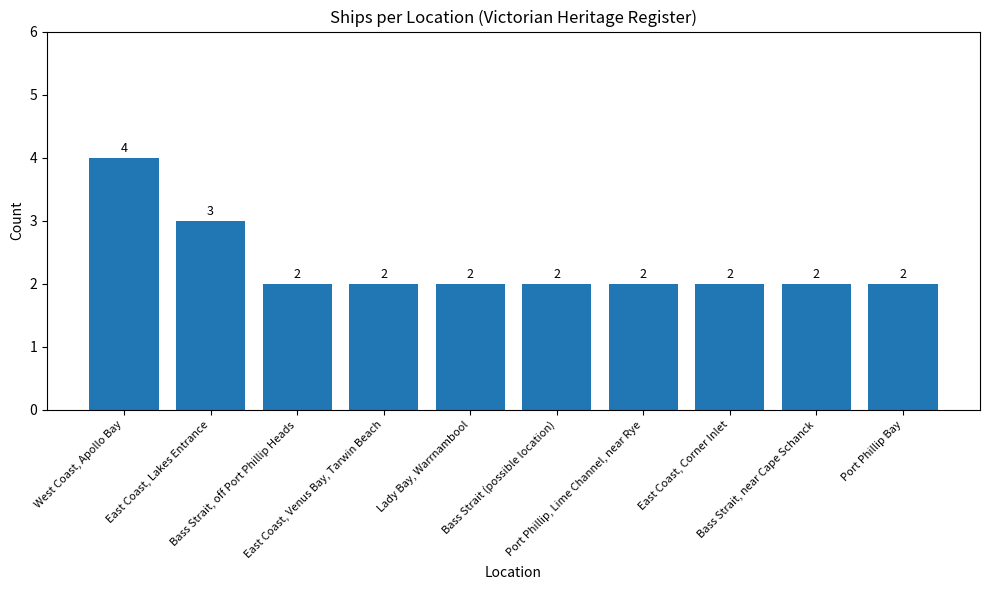

What is the ratio of the value at Lady Bay, Warrnambool to the value at Bass Strait (possible location)?

1.0